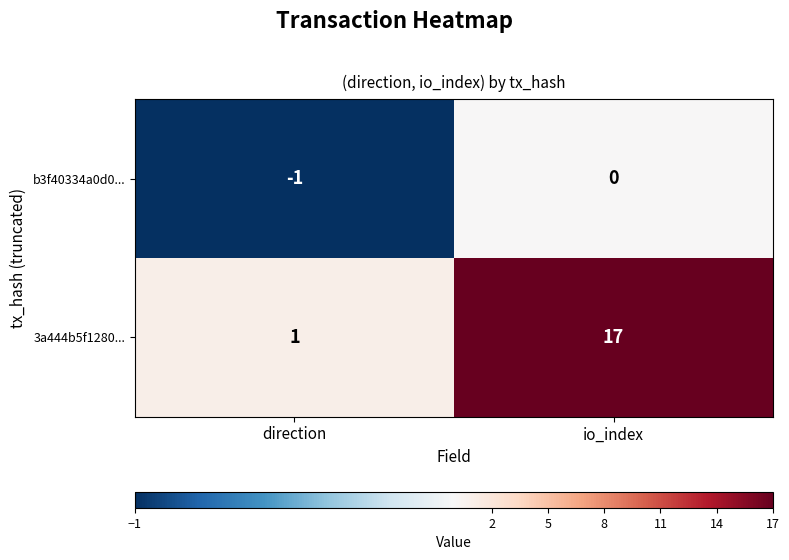

Which series has the widest spread of values?

3a444b5f1280...